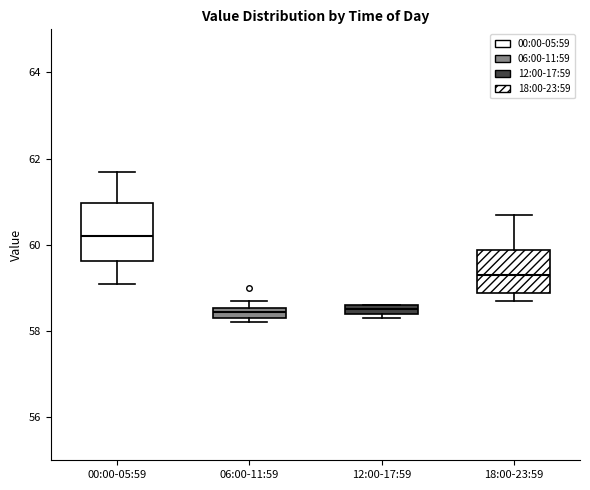

Where is the upper edge of the box for 06:00-11:59 on the y-axis? The values are not printed on the chart, so give them approximately, as read against the axis.

58.6